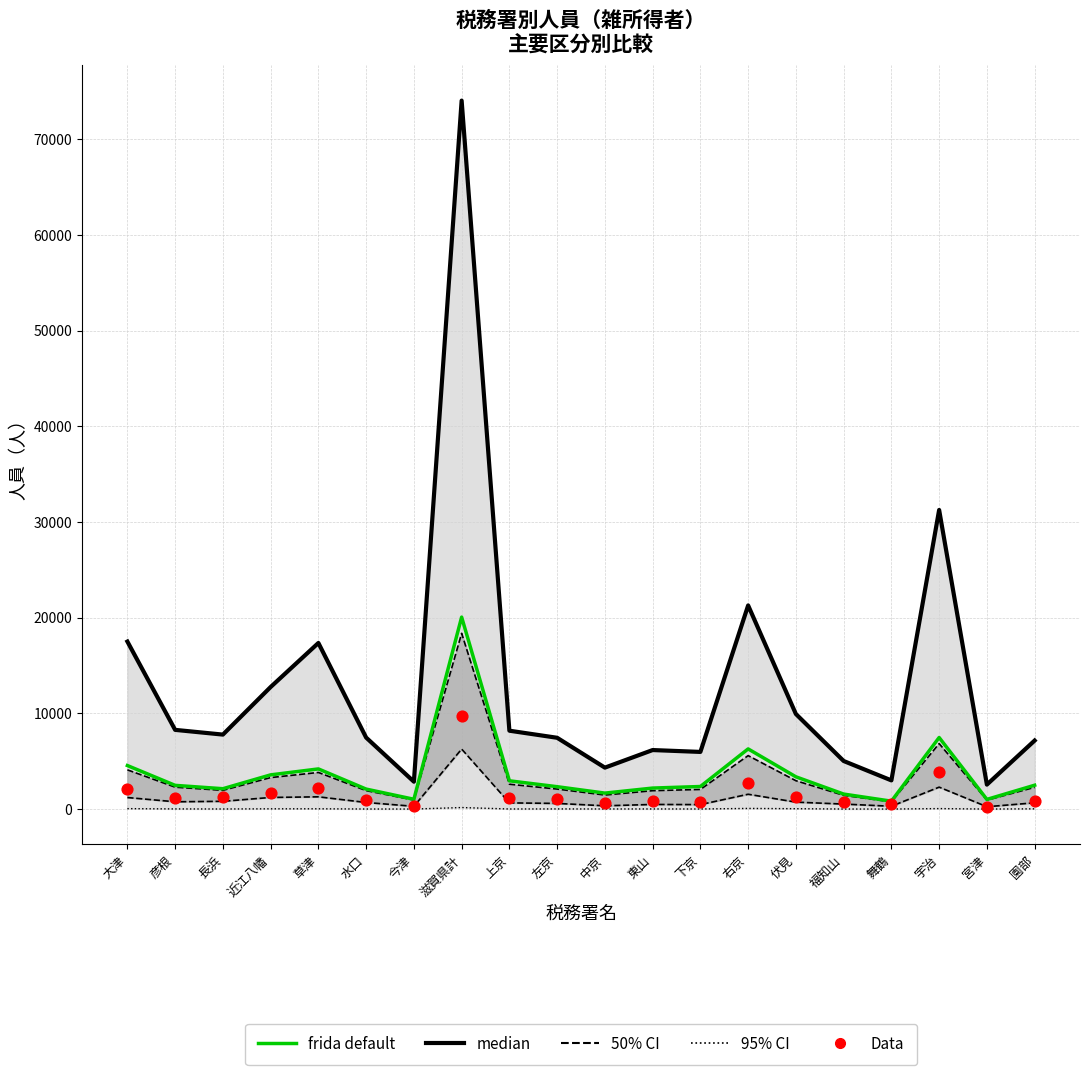

Which series reaches the maximum Y coordinate?

median